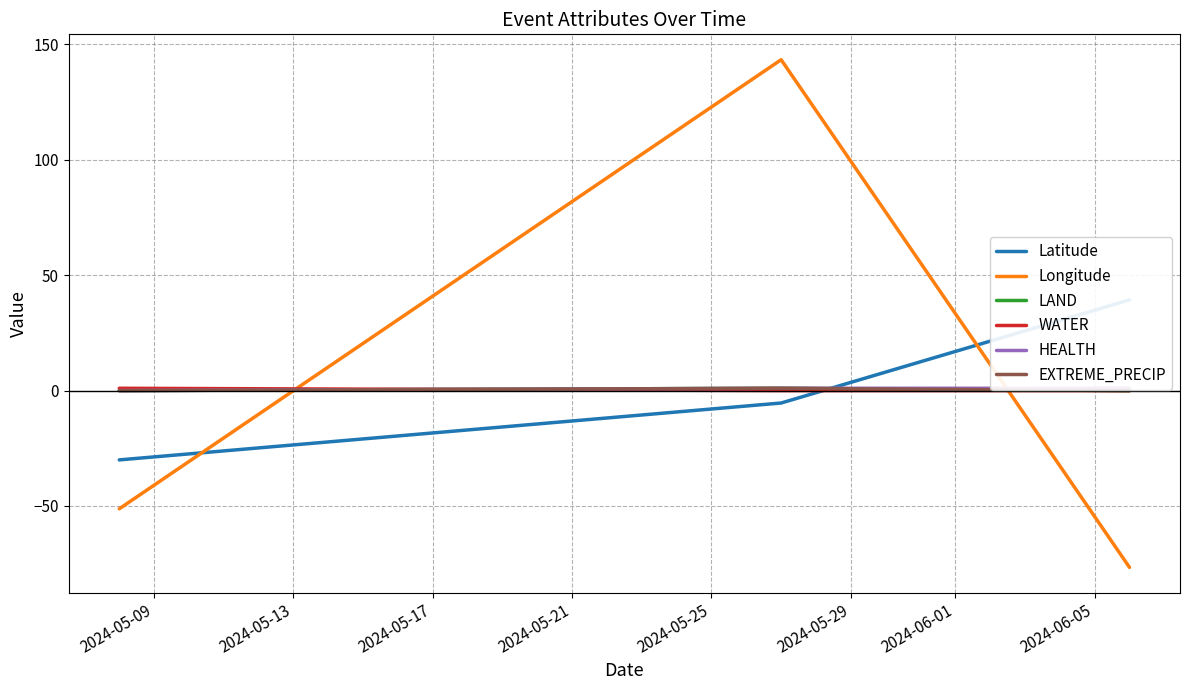

What is the value of the EXTREME_PRECIP point at the 2nd from the left?

1.0